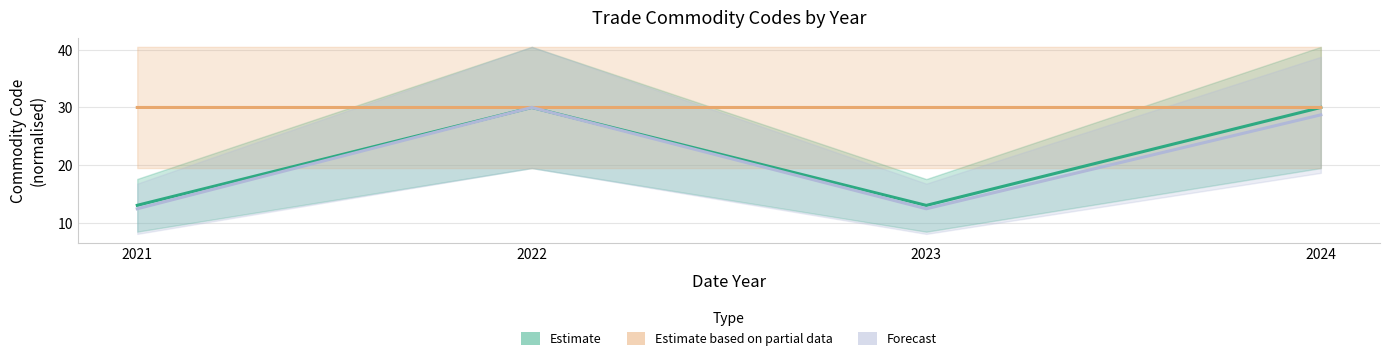

How many data points does each series have?

4